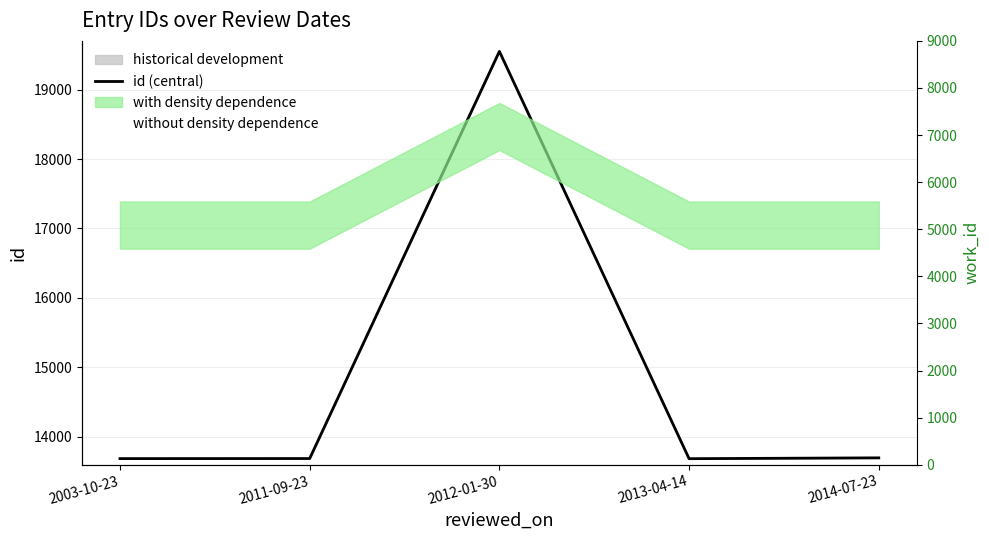

Which has a higher value, 2013-04-14 or 2011-09-23?

2011-09-23